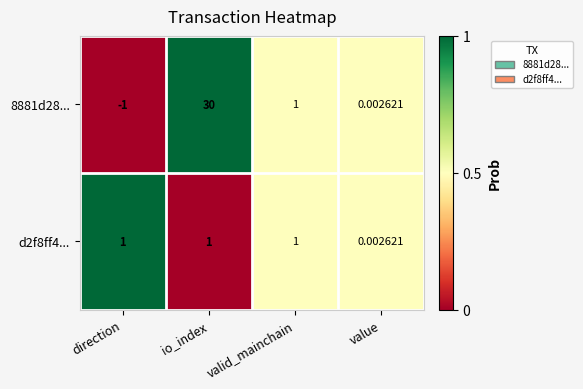

Is the value of d2f8ff4... at value greater than the value of 8881d28... at valid_mainchain?

No